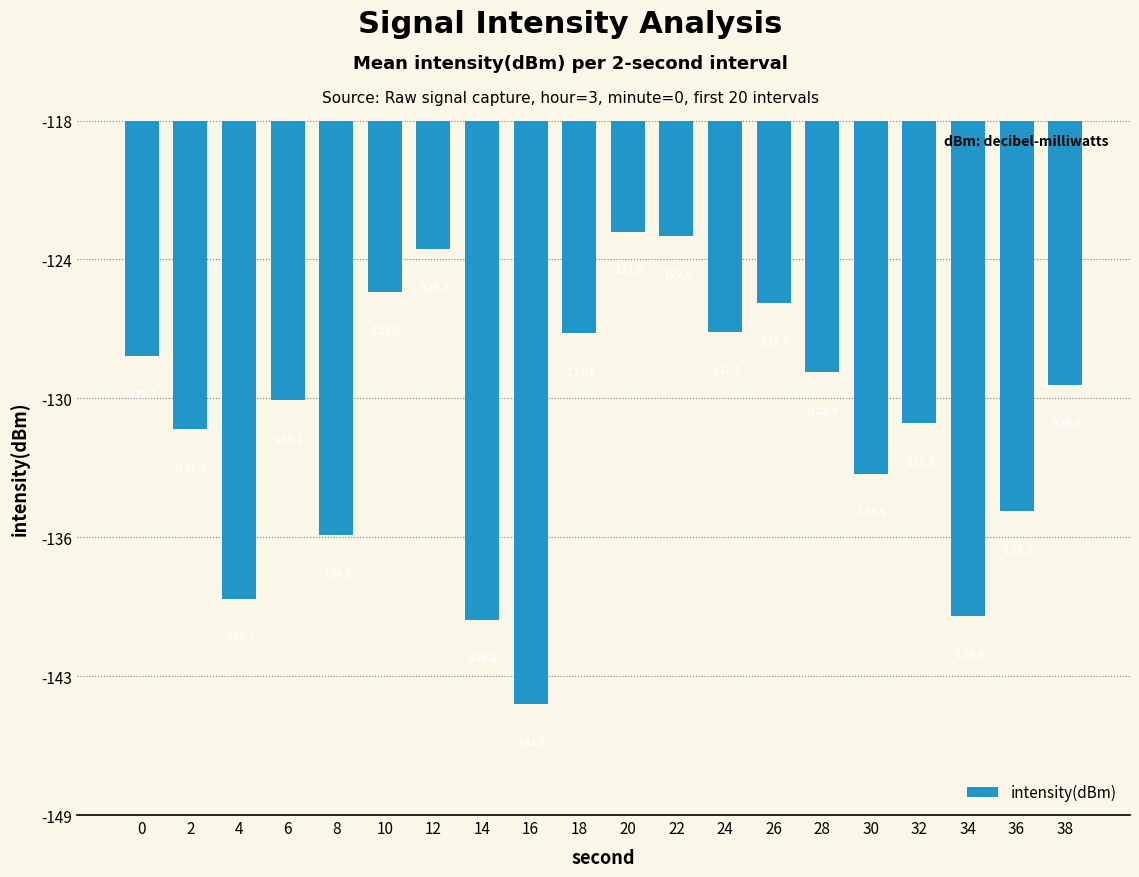

What is the approximate value at 30?

-133.5